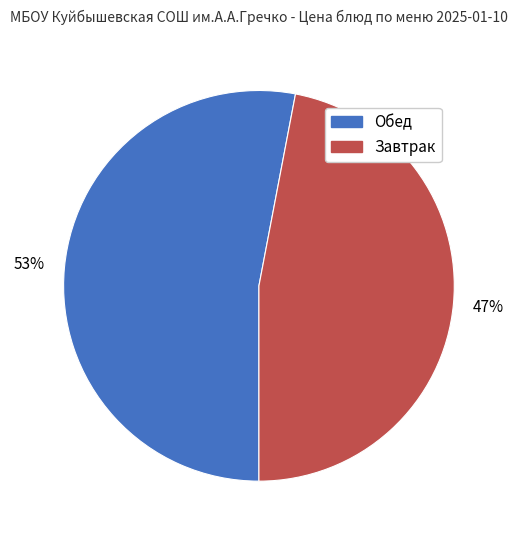

What is the smallest slice in the pie chart?

Завтрак